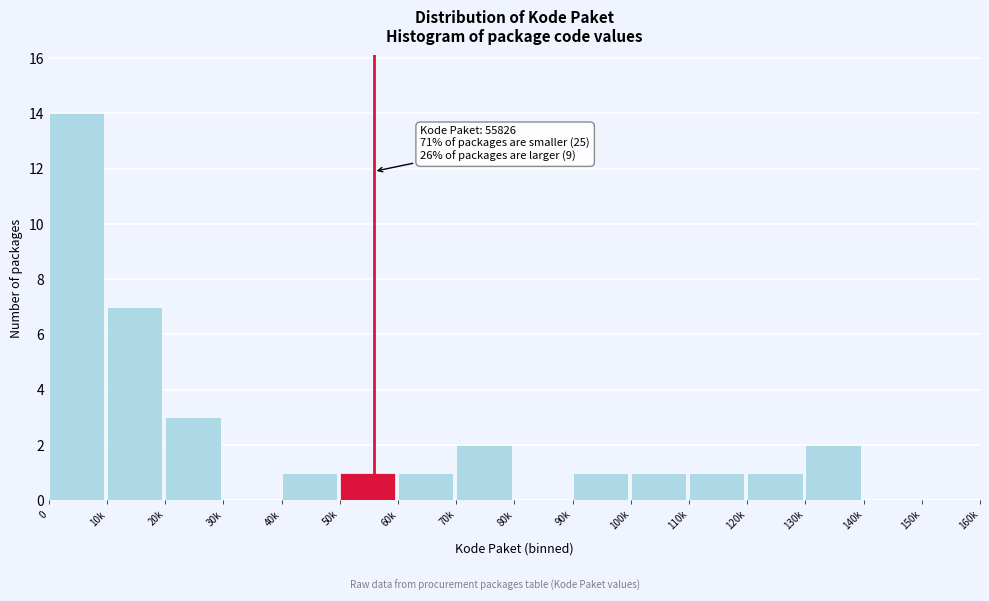

Reading right to left, what are all the values shown in this chart?

150k=0	140k=0	130k=2	120k=1	110k=1	100k=1	90k=1	80k=0	70k=2	60k=1	50k=1	40k=1	30k=0	20k=3	10k=7	0=14